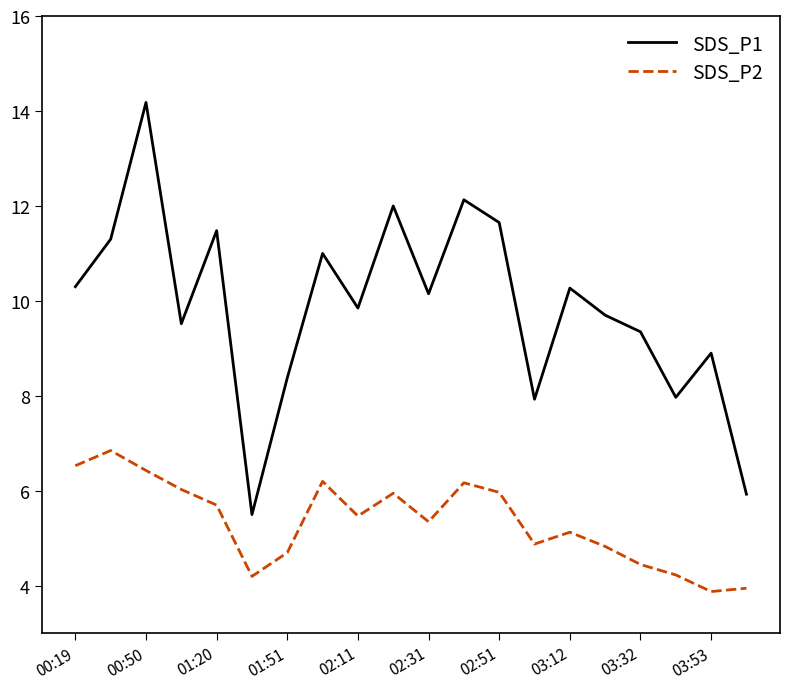

What is the lowest value of the SDS_P1 series?

5.5